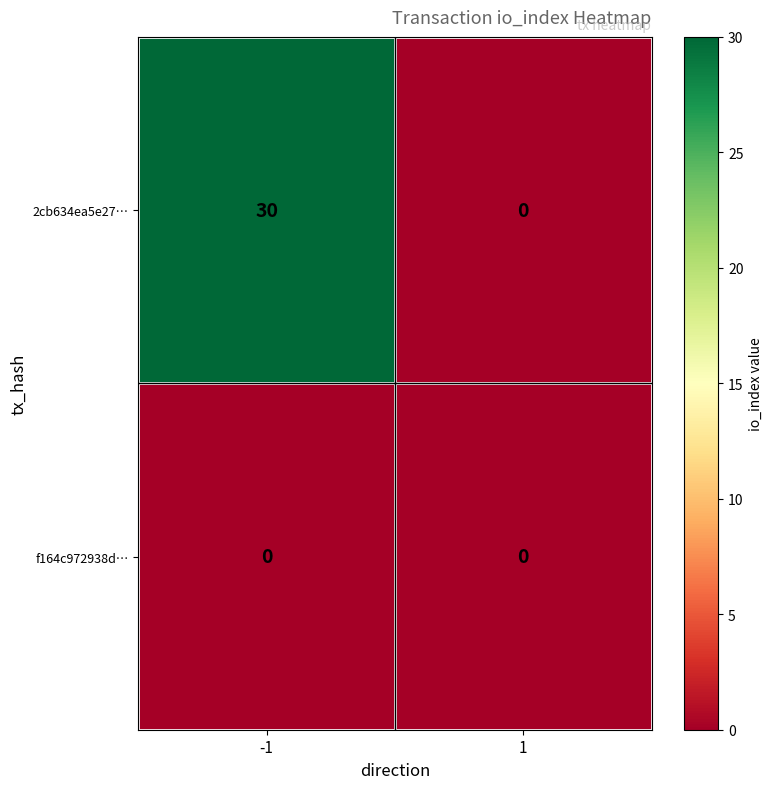

What value does the 2cb634ea5e27… series have at -1, to the nearest 10?

30